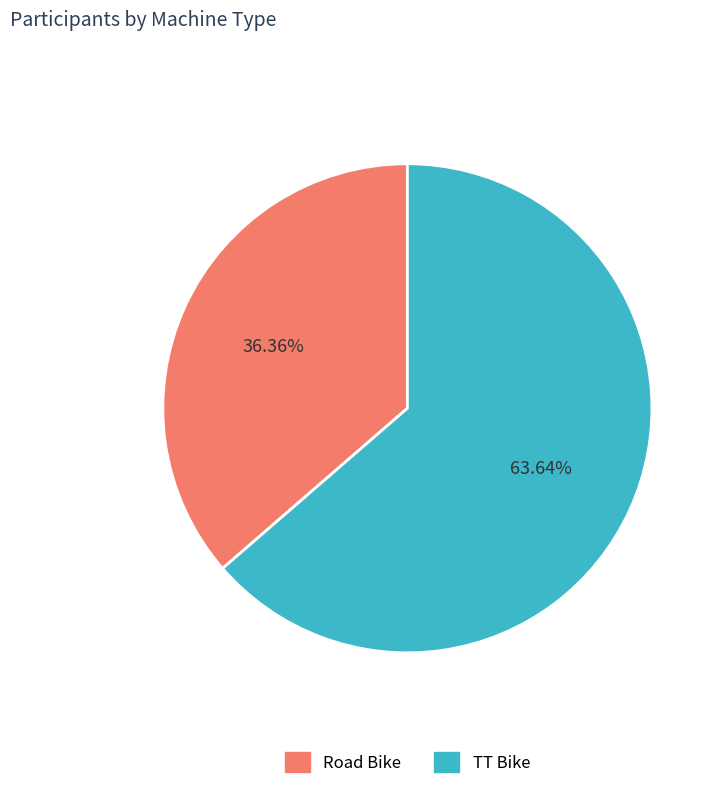

To the nearest percent, what is the difference between the Road Bike and TT Bike slice percentages?

27%